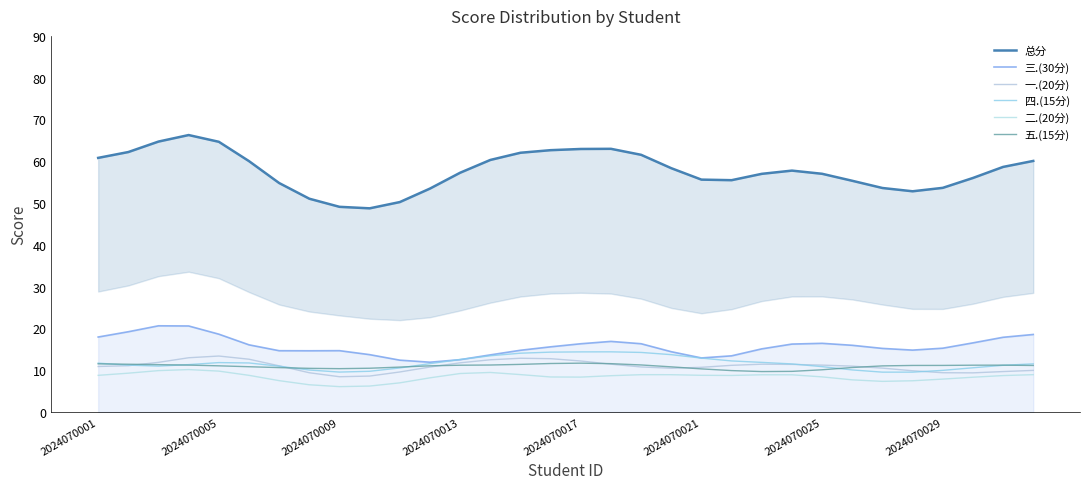

What are all the series names shown in the legend?

总分, 三.(30分), 一.(20分), 四.(15分), 二.(20分), 五.(15分)